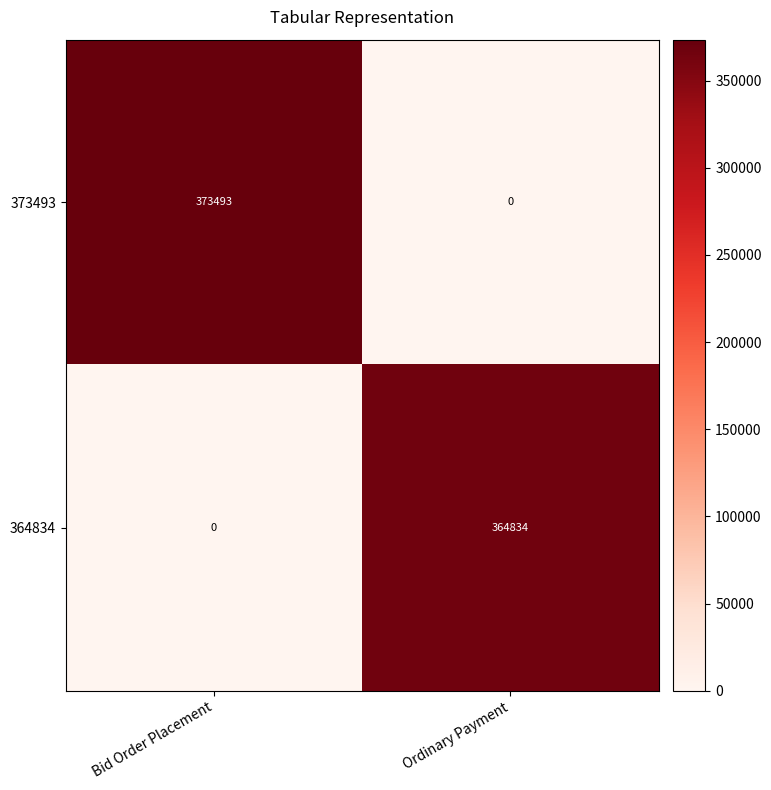

List the series in order of their overall mean, lowest first.

364834, 373493